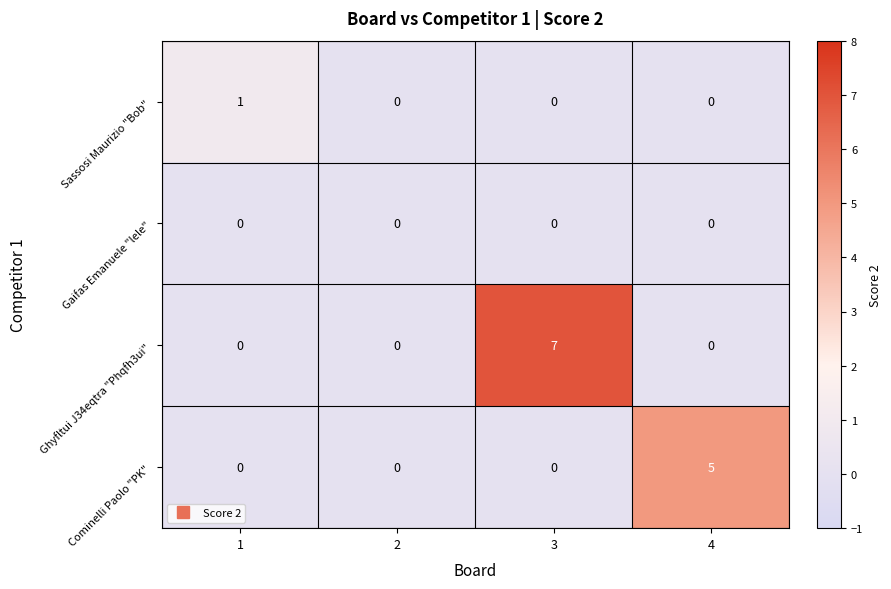

How many data points does each series have?

4